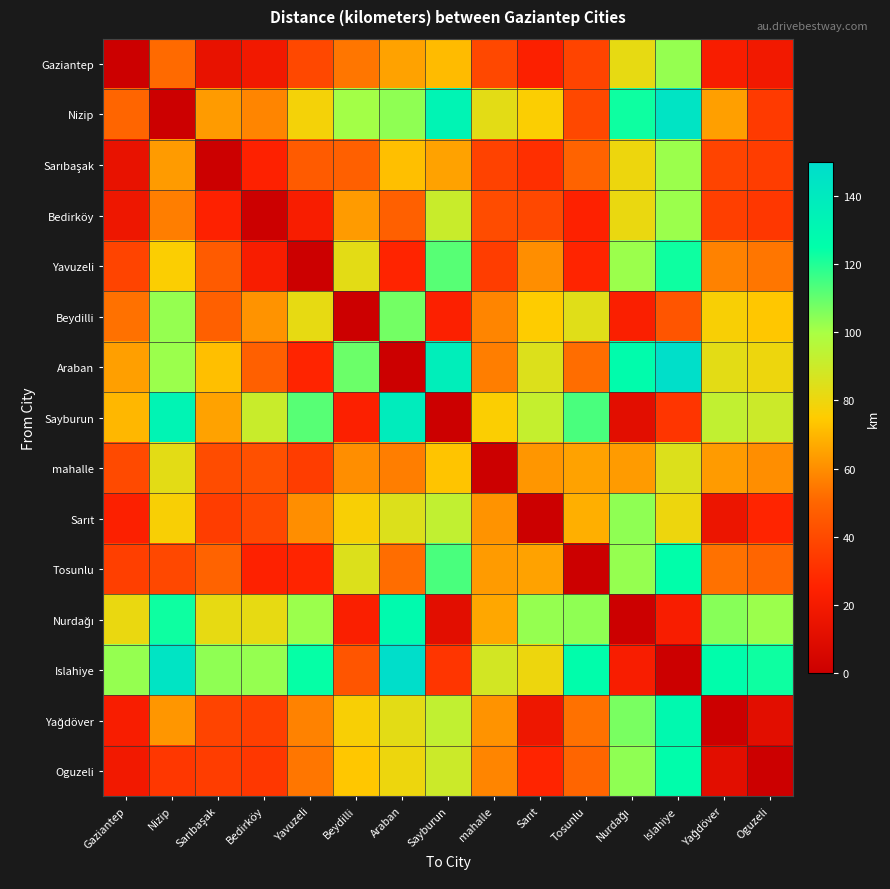

What is the spread (max minus min) of values at Oguzeli?

123